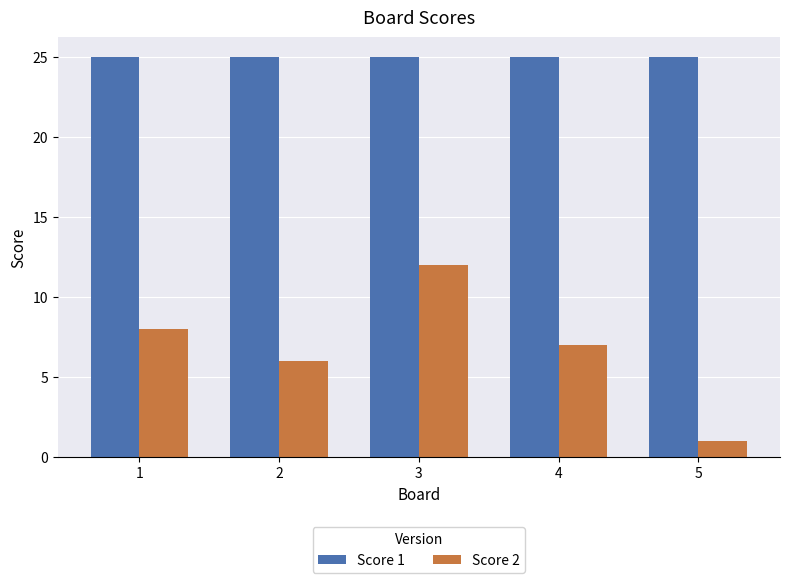

What is the sum of the Score 1 values at 5 and 2?

50